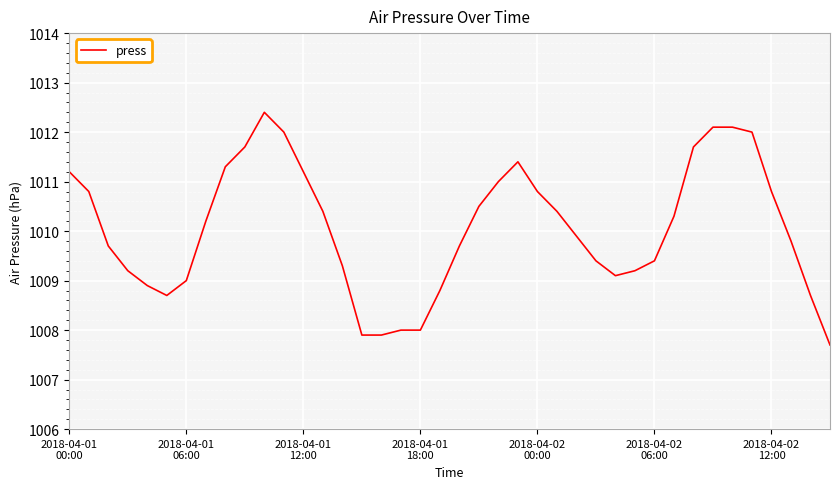

What is the minimum value shown in the chart?

1007.7